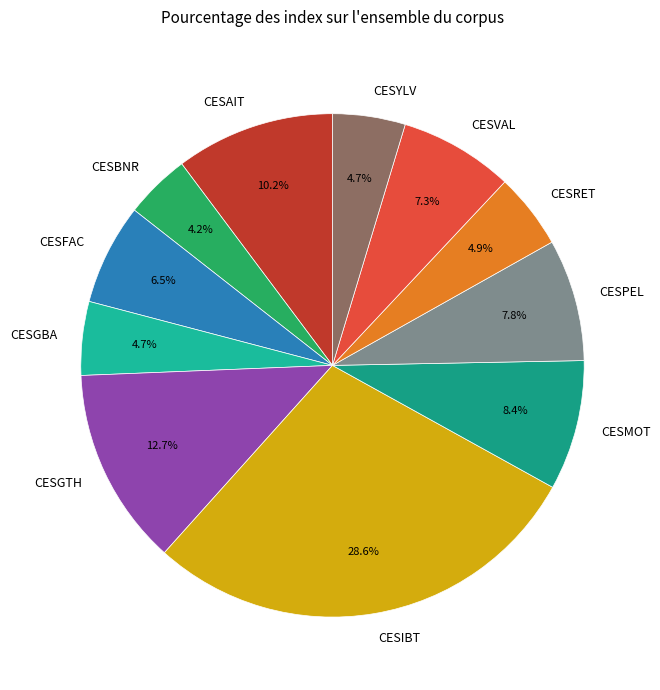

What percentage is the CESBNR slice, to the nearest percent?

4%